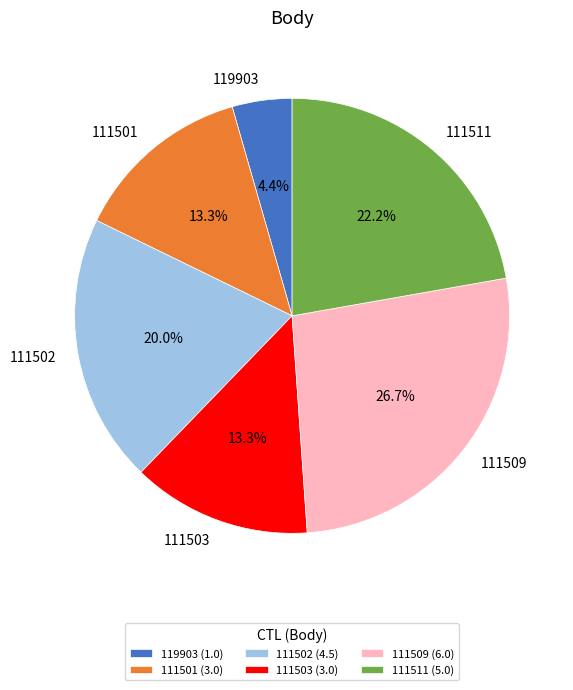

True or false: 111502 accounts for 20% of the total.

True